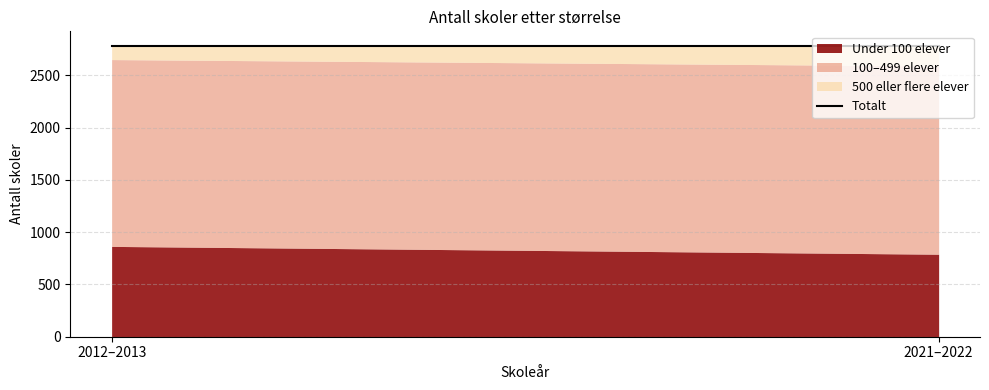

What is the label of the 1st point from the left?

2012–2013